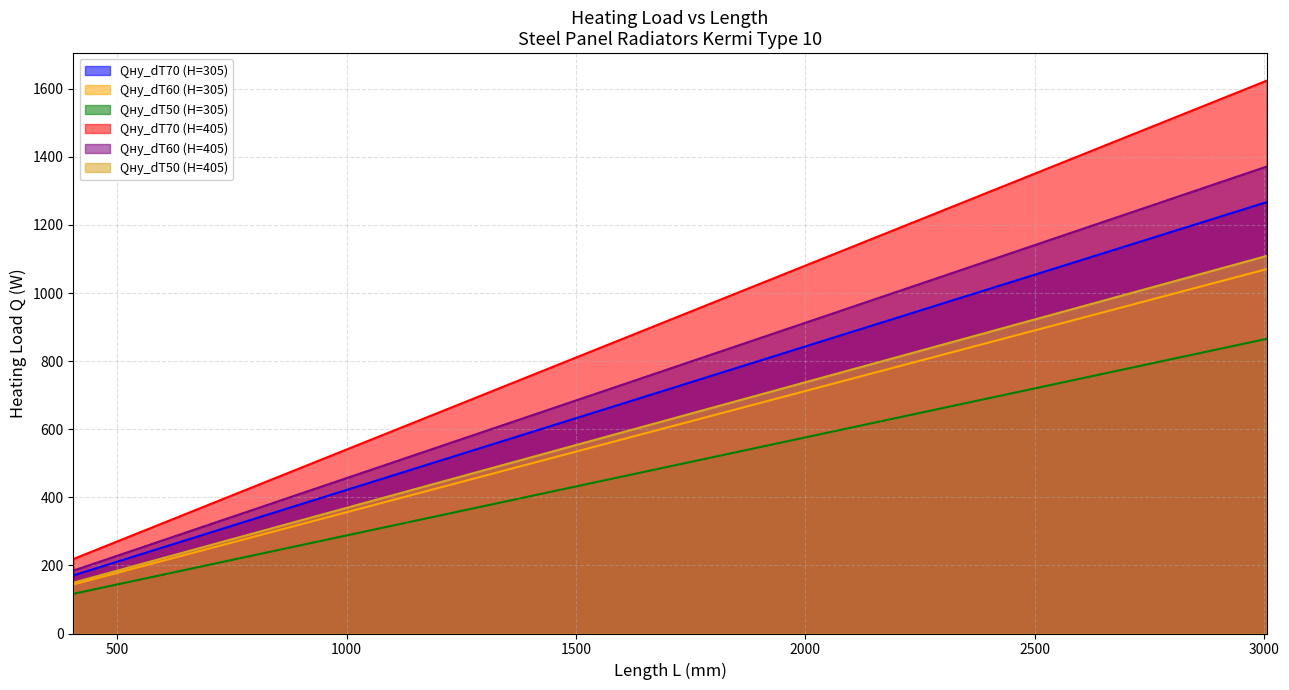

True or false: Qну_dT50 (H=305) has more than 2 points higher than both neighbors.

False